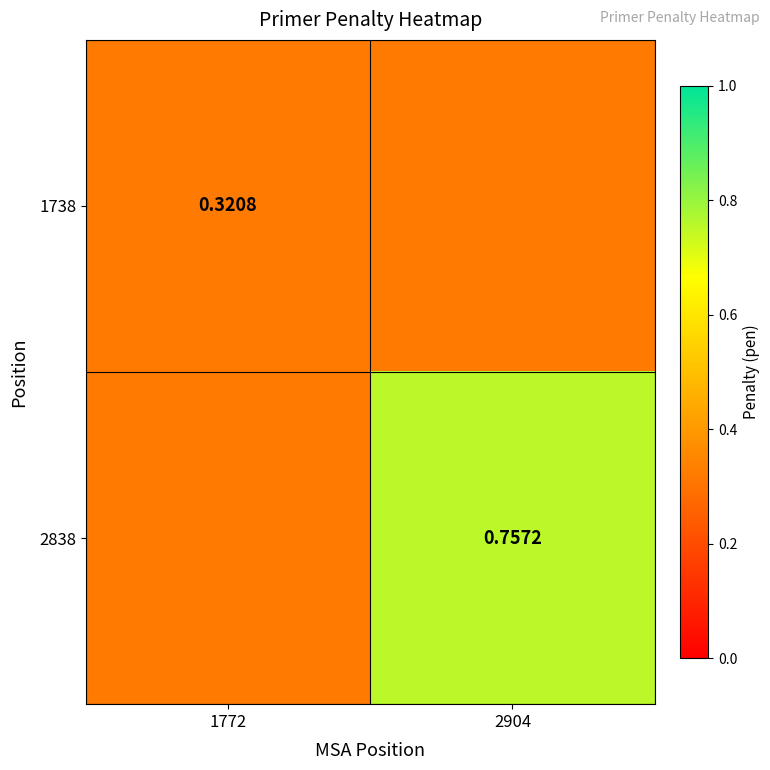

True or false: 1738 has a value of 0.2 at 1772.

False